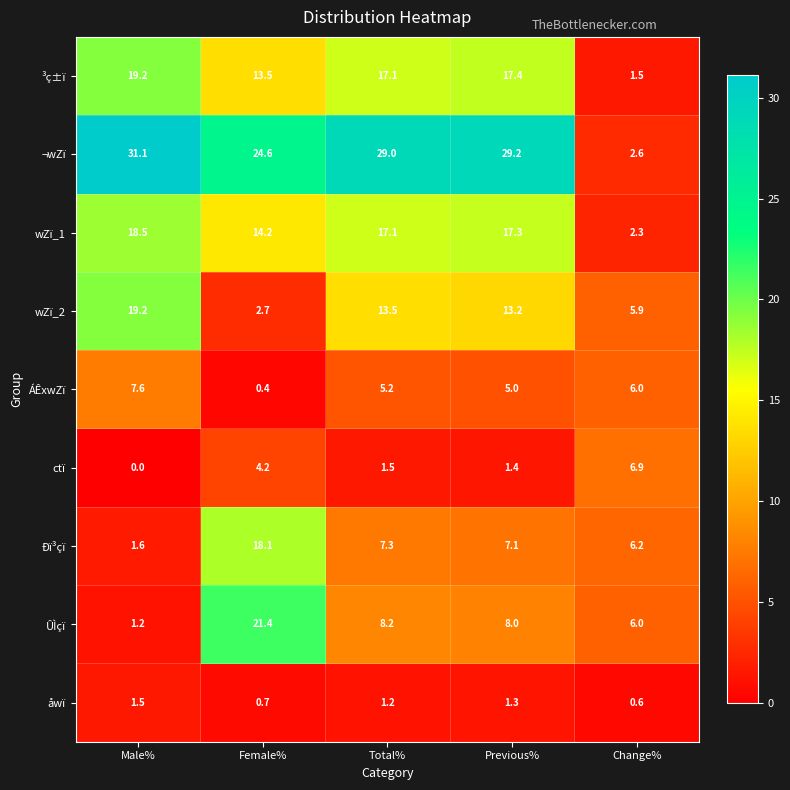

How many data points does each series have?

5